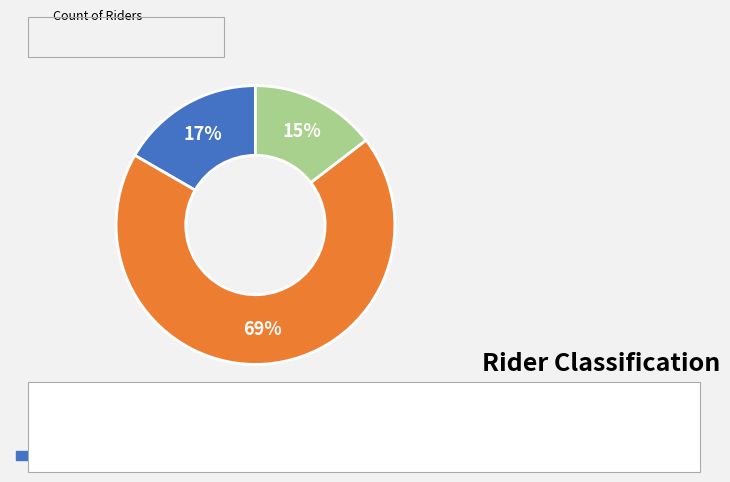

To the nearest percent, what percentage of the pie is Female?

17%